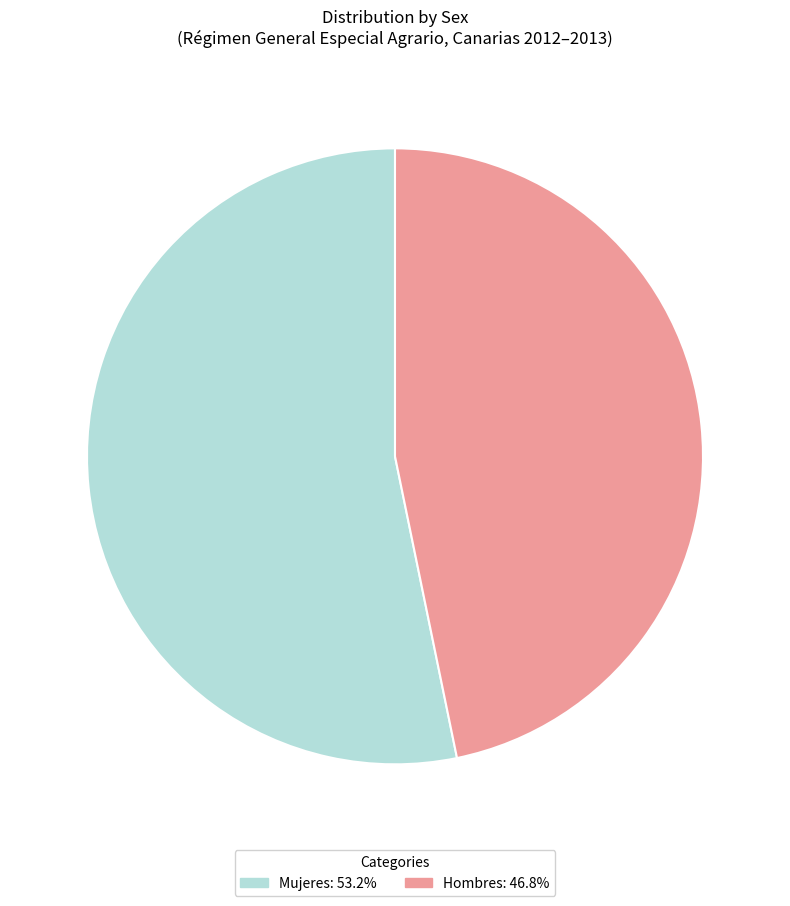

What is the largest slice in the pie chart?

Mujeres